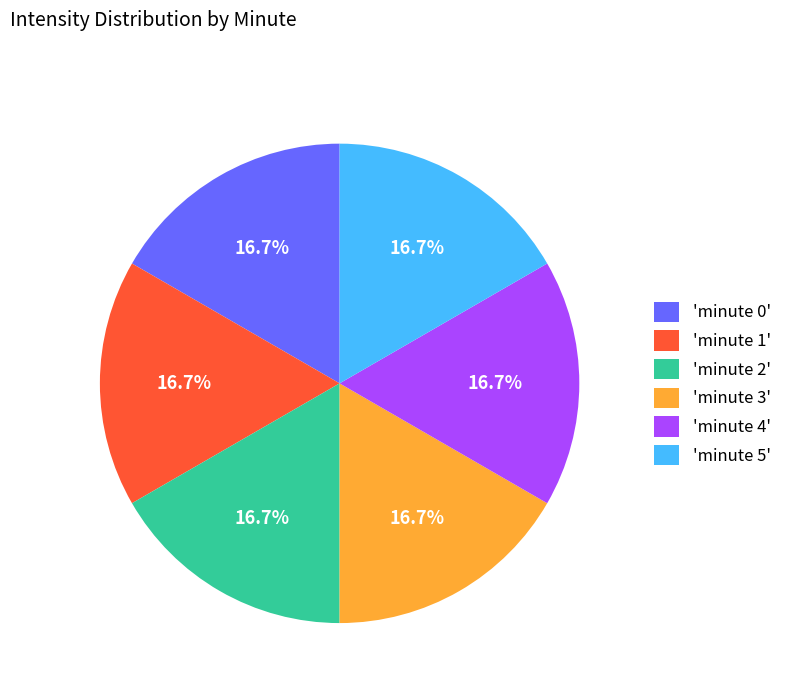

Do 'minute 4' and 'minute 1' together represent more than half of the pie?

No